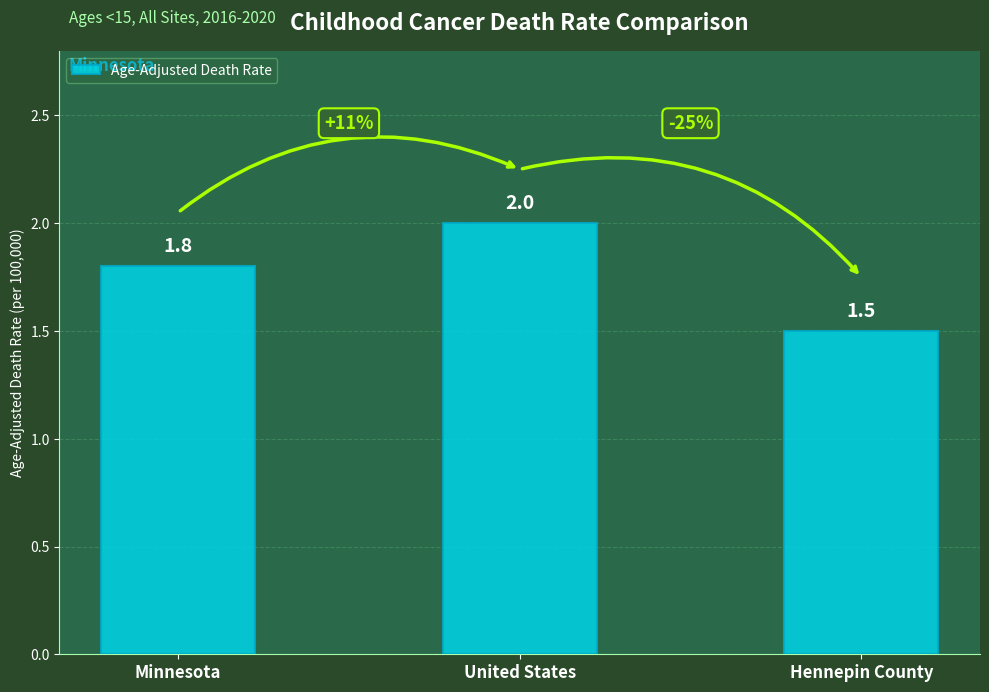

What is the sum of the values at Minnesota and United States?

3.8